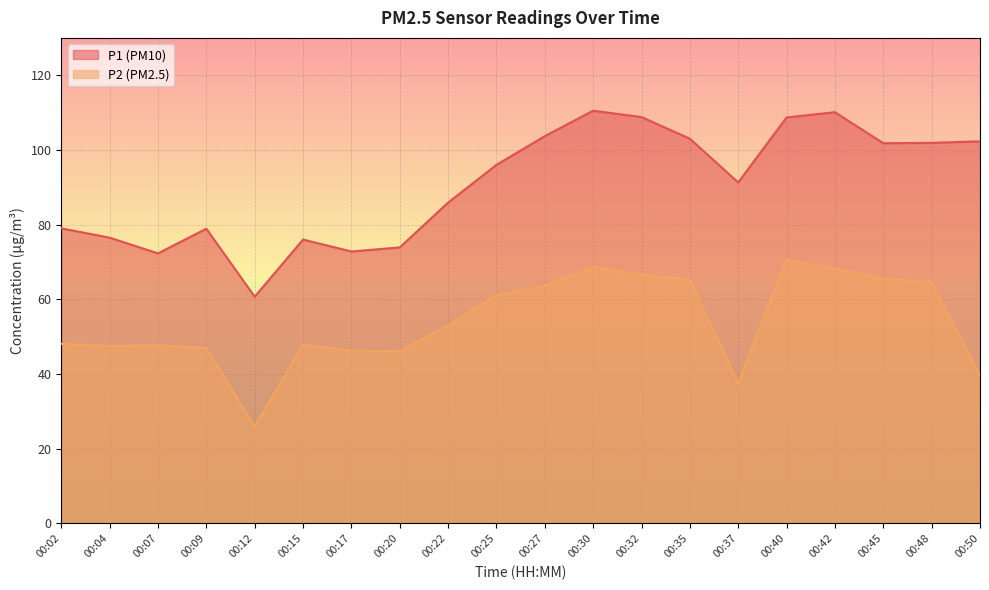

List the series in order of their peak value, highest first.

P1 (PM10), P2 (PM2.5)